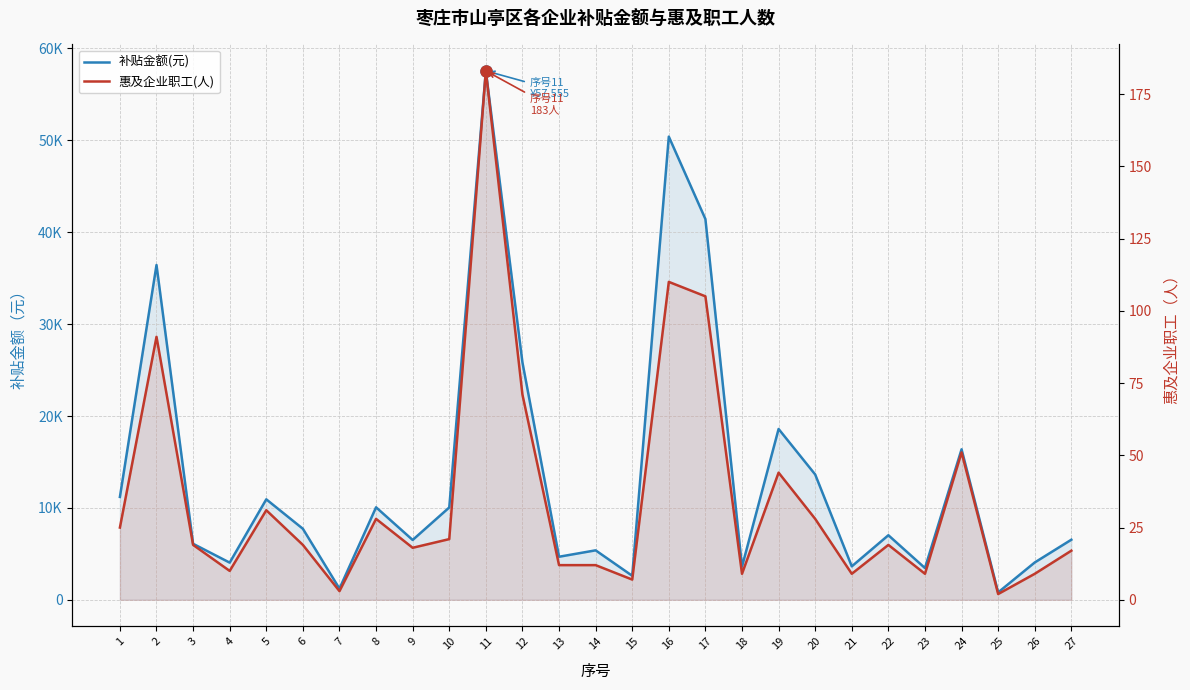

Read the 惠及企业职工(人) value at 10.

21.0